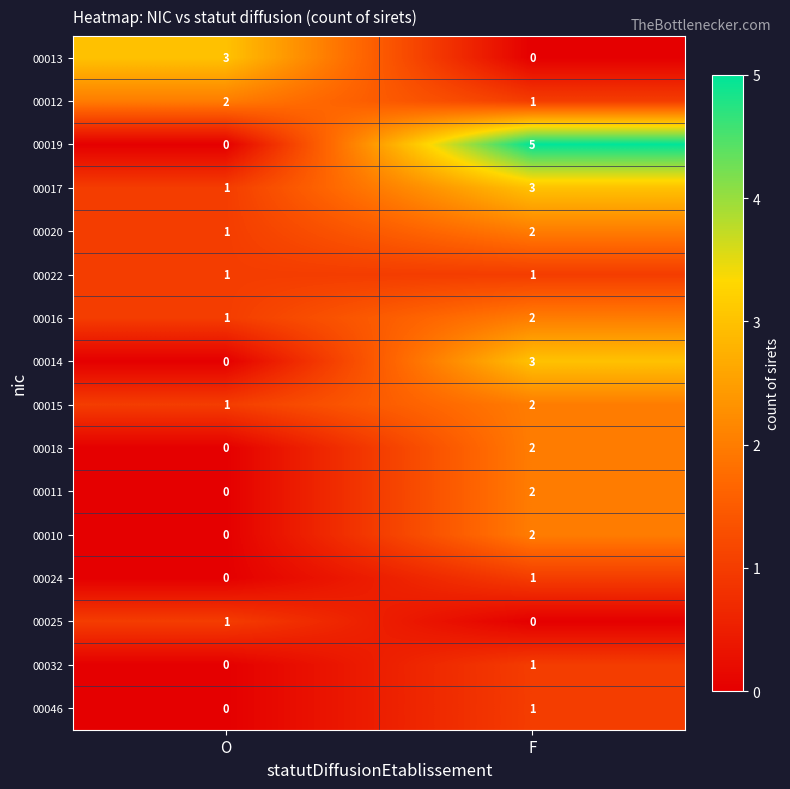

Which series has the largest total across all categories?

00019